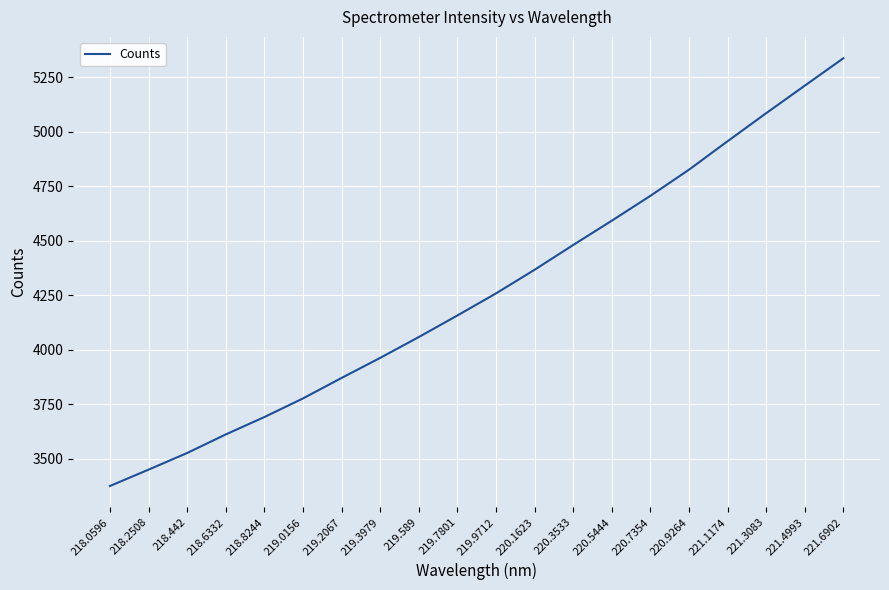

At which label is the value closest to 4356?

220.1623